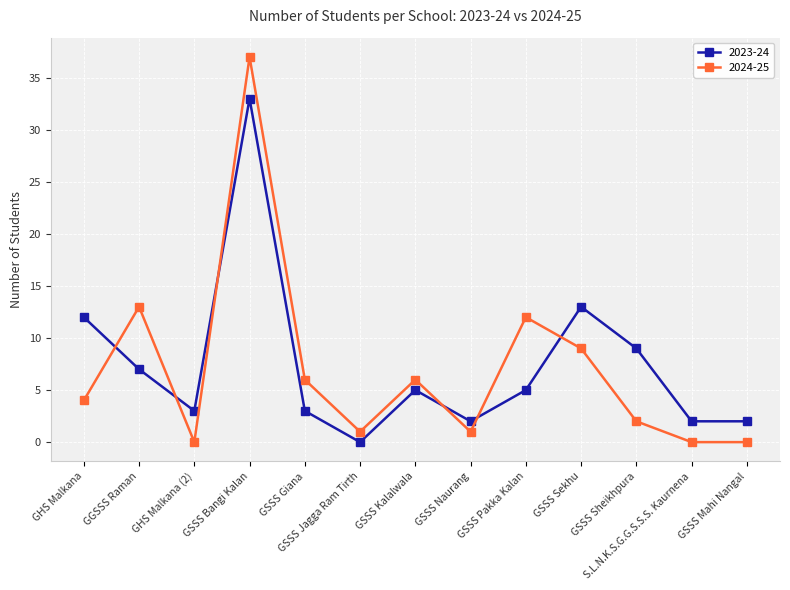

What is the total value across all series at GSSS Bangi Kalan?

70